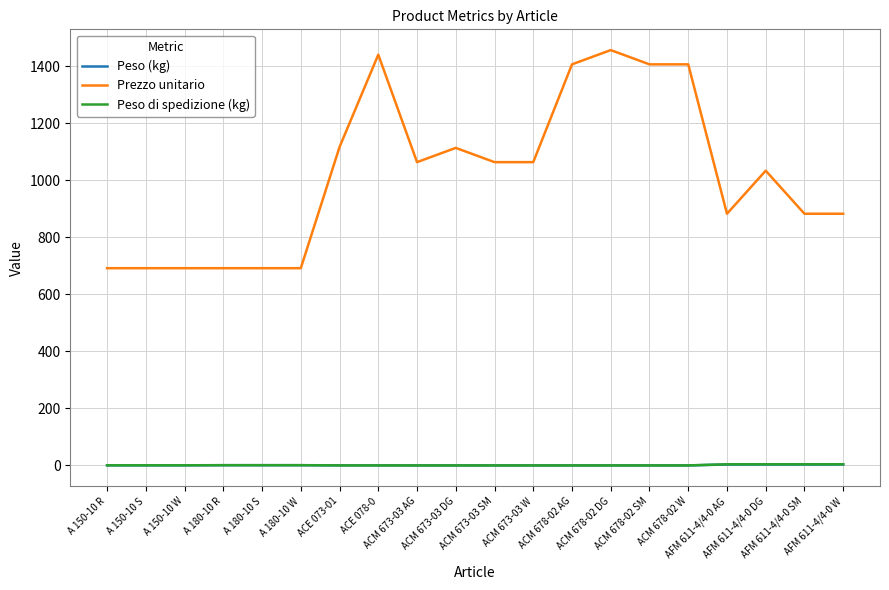

True or false: Peso di spedizione (kg) and Prezzo unitario cross at least once.

False